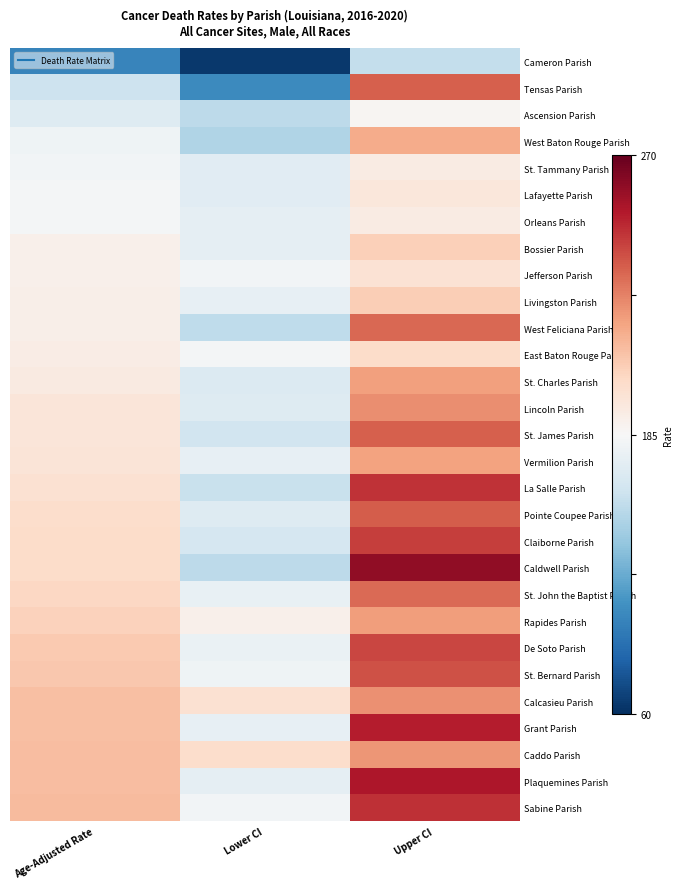

Reading left to right, extract all data points from this chart.

Cameron Parish: Age-Adjusted Rate=102.0	Lower CI=64.7	Upper CI=155.3
Tensas Parish: Age-Adjusted Rate=158.7	Lower CI=105.8	Upper CI=235.8
Ascension Parish: Age-Adjusted Rate=168.9	Lower CI=152.5	Upper CI=186.5
West Baton Rouge Parish: Age-Adjusted Rate=179.7	Lower CI=147.5	Upper CI=216.7
St. Tammany Parish: Age-Adjusted Rate=181.2	Lower CI=171.2	Upper CI=191.7
Lafayette Parish: Age-Adjusted Rate=182.3	Lower CI=170.7	Upper CI=194.3
Orleans Parish: Age-Adjusted Rate=182.7	Lower CI=173.9	Upper CI=191.8
Bossier Parish: Age-Adjusted Rate=189.2	Lower CI=173.9	Upper CI=205.4
Jefferson Parish: Age-Adjusted Rate=189.2	Lower CI=181.4	Upper CI=197.3
Livingston Parish: Age-Adjusted Rate=189.8	Lower CI=174.7	Upper CI=205.9
West Feliciana Parish: Age-Adjusted Rate=190.0	Lower CI=152.9	Upper CI=234.1
East Baton Rouge Parish: Age-Adjusted Rate=191.2	Lower CI=182.5	Upper CI=200.3
St. Charles Parish: Age-Adjusted Rate=192.8	Lower CI=168.3	Upper CI=219.9
Lincoln Parish: Age-Adjusted Rate=195.3	Lower CI=169.1	Upper CI=224.5
St. James Parish: Age-Adjusted Rate=195.6	Lower CI=161.0	Upper CI=235.8
Vermilion Parish: Age-Adjusted Rate=196.0	Lower CI=174.5	Upper CI=219.5
La Salle Parish: Age-Adjusted Rate=197.9	Lower CI=157.1	Upper CI=246.4
Pointe Coupee Parish: Age-Adjusted Rate=200.2	Lower CI=168.6	Upper CI=236.7
Claiborne Parish: Age-Adjusted Rate=200.6	Lower CI=163.9	Upper CI=243.9
Caldwell Parish: Age-Adjusted Rate=200.8	Lower CI=152.6	Upper CI=260.1
St. John the Baptist Parish: Age-Adjusted Rate=202.9	Lower CI=175.8	Upper CI=233.0
Rapides Parish: Age-Adjusted Rate=204.3	Lower CI=189.2	Upper CI=220.2
De Soto Parish: Age-Adjusted Rate=207.5	Lower CI=177.1	Upper CI=241.8
St. Bernard Parish: Age-Adjusted Rate=207.8	Lower CI=179.4	Upper CI=239.3
Calcasieu Parish: Age-Adjusted Rate=210.7	Lower CI=198.0	Upper CI=223.9
Grant Parish: Age-Adjusted Rate=210.7	Lower CI=174.9	Upper CI=251.8
Caddo Parish: Age-Adjusted Rate=211.0	Lower CI=199.9	Upper CI=222.6
Plaquemines Parish: Age-Adjusted Rate=211.2	Lower CI=174.2	Upper CI=253.5
Sabine Parish: Age-Adjusted Rate=212.2	Lower CI=181.7	Upper CI=246.9